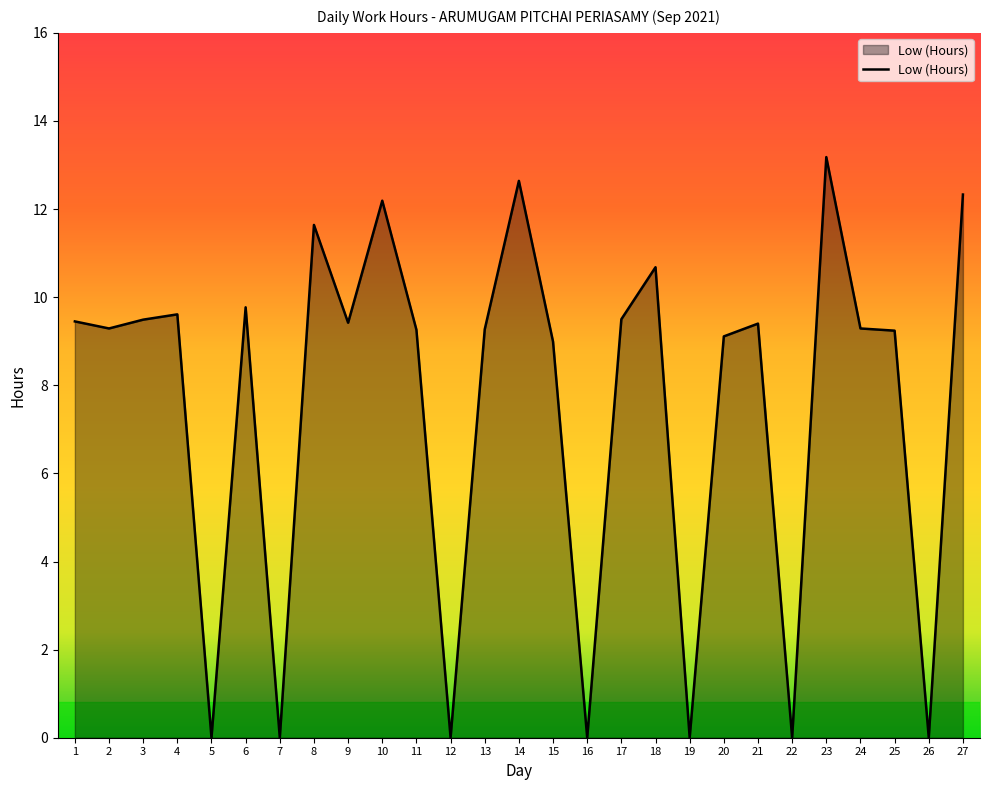

What is the difference between the second highest and second lowest values?

12.6